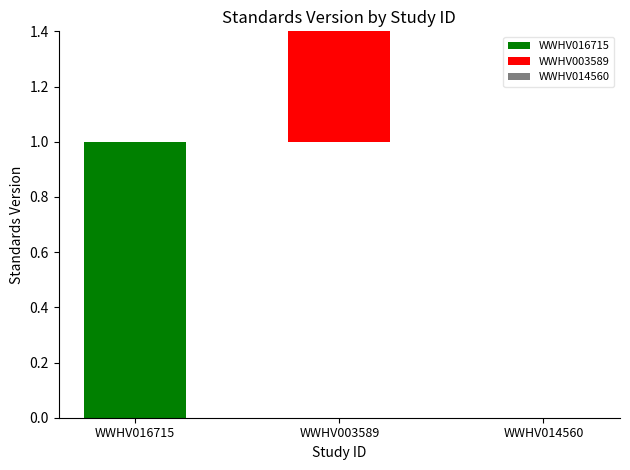

Which has a higher value, WWHV016715 or WWHV014560?

WWHV016715